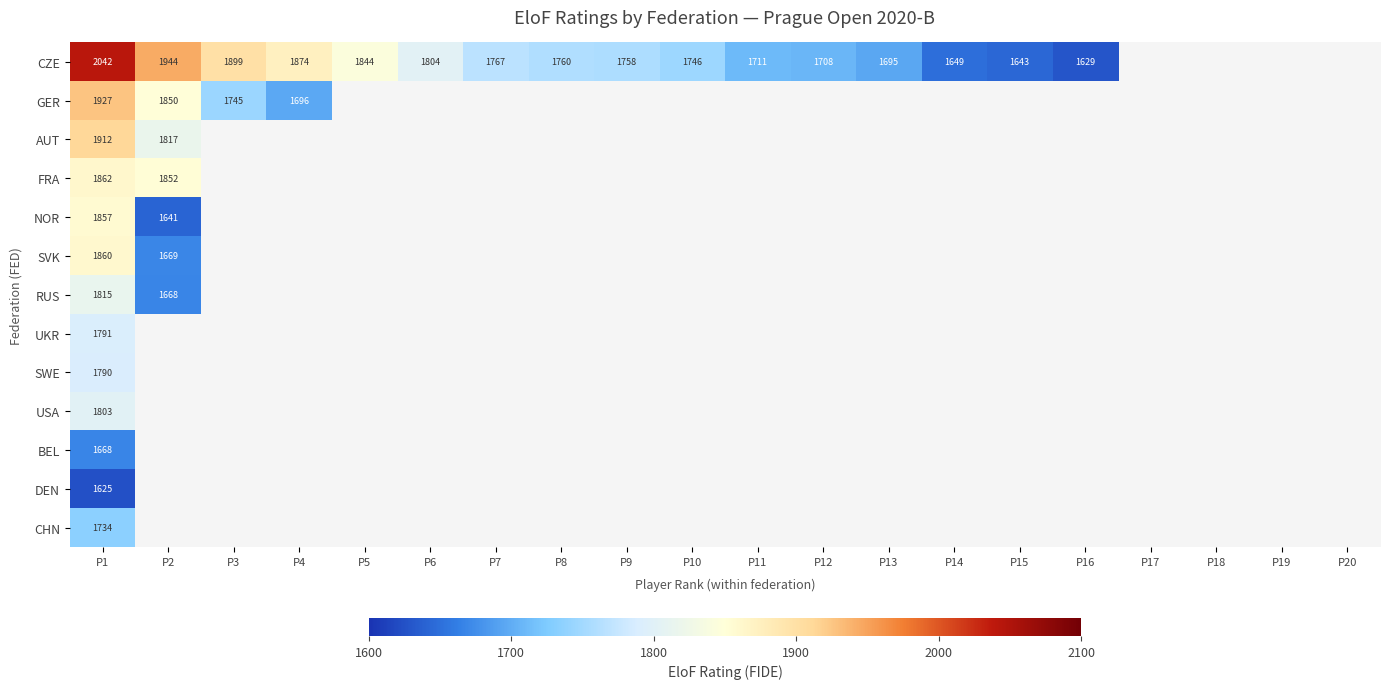

The FRA series shows 1862 at P1. True or false?

True